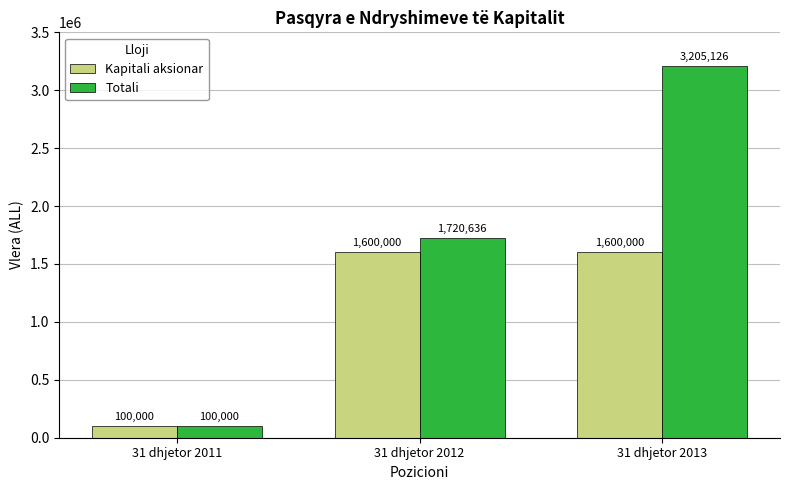

Is the value of Kapitali aksionar at 31 dhjetor 2011 greater than the value of Totali at 31 dhjetor 2013?

No